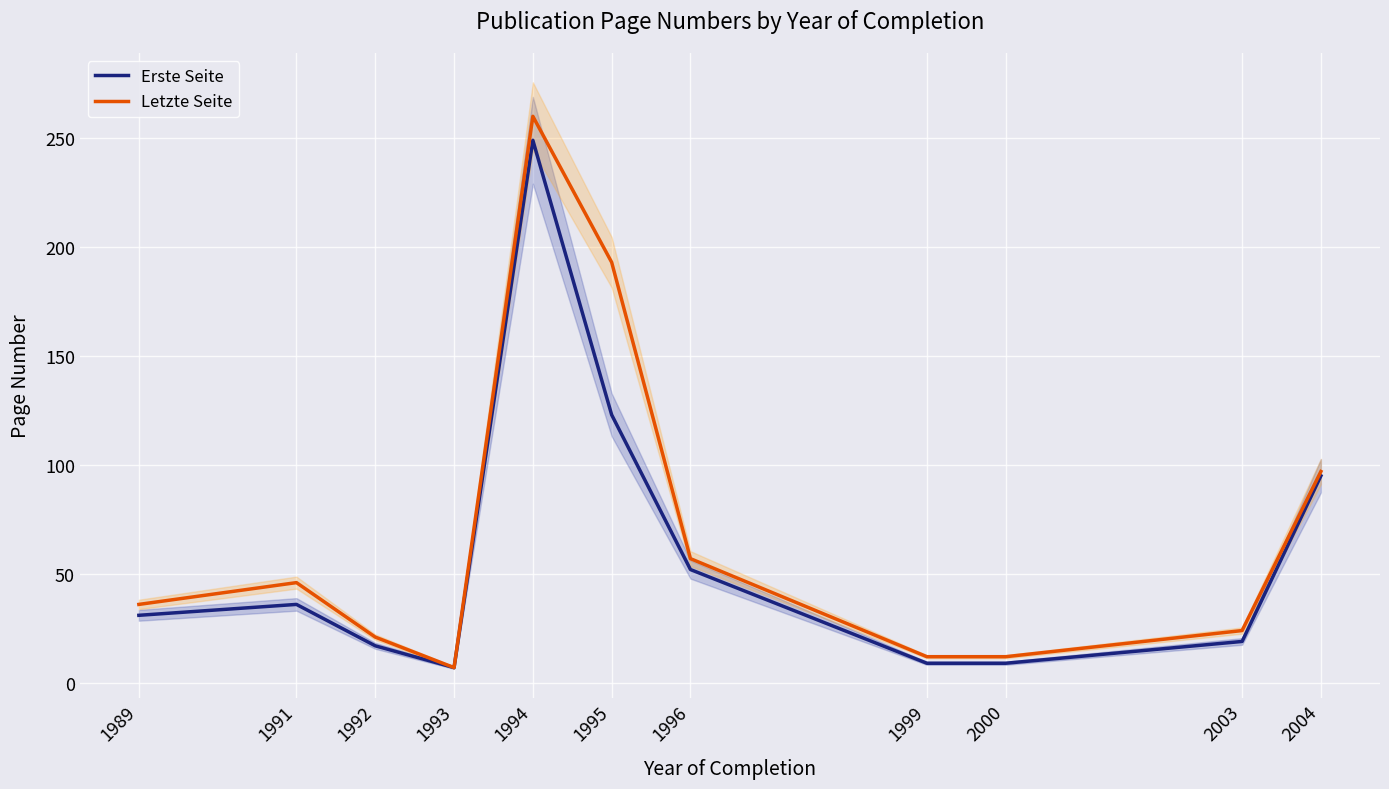

Which series has the largest total across all categories?

Letzte Seite